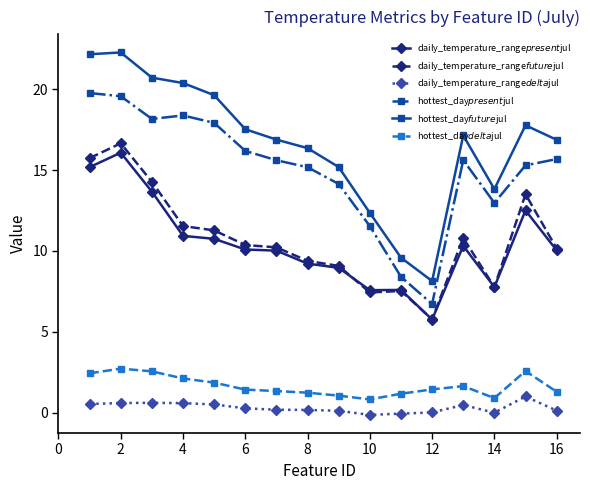

Which series has the largest total across all categories?

hottest_day$future$jul